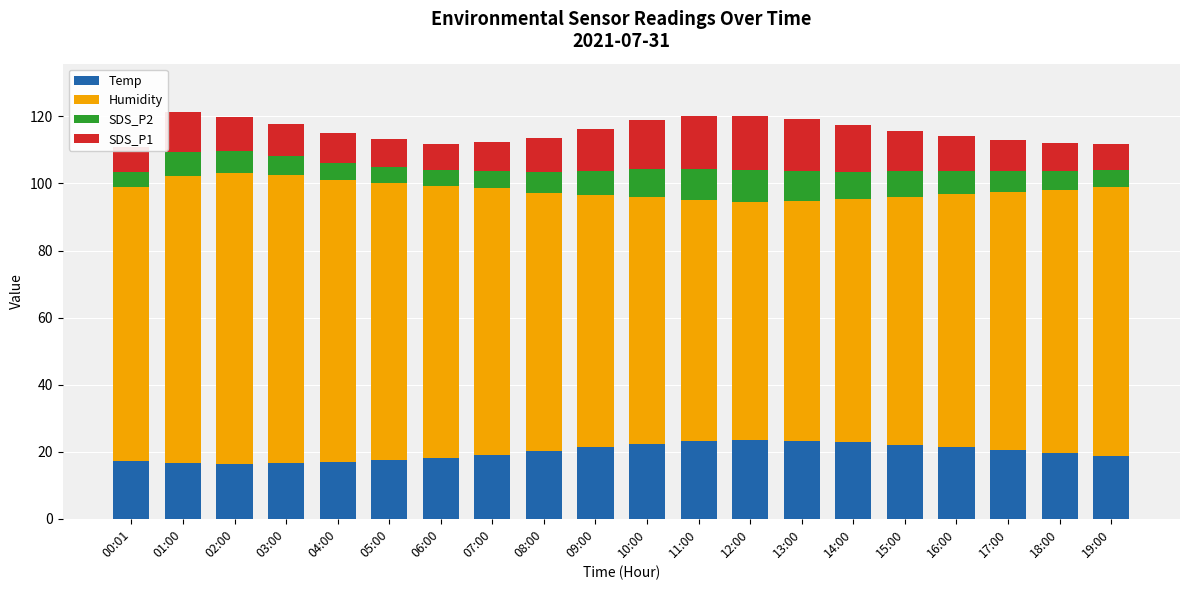

Between 07:00 and 14:00, which series saw the biggest shift?

Humidity